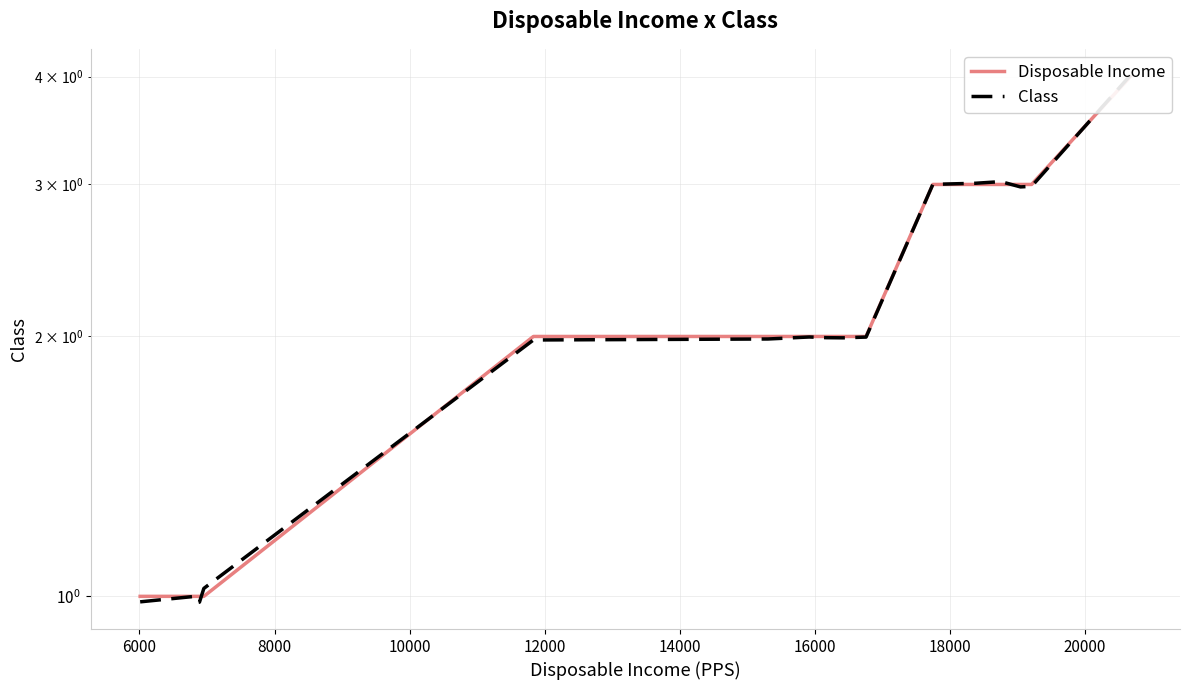

Reading left to right, what are all the values shown in this chart?

Disposable Income: 1.0	1.0	1.0	1.0	1.0	2.0	2.0	2.0	2.0	2.0	2.0	3.0	3.0	3.0	3.0	3.0	4.0
Class: 1.0	1.0	1.0	1.0	1.0	2.0	2.0	2.0	2.0	2.0	2.0	3.0	3.0	3.0	3.0	3.0	4.0